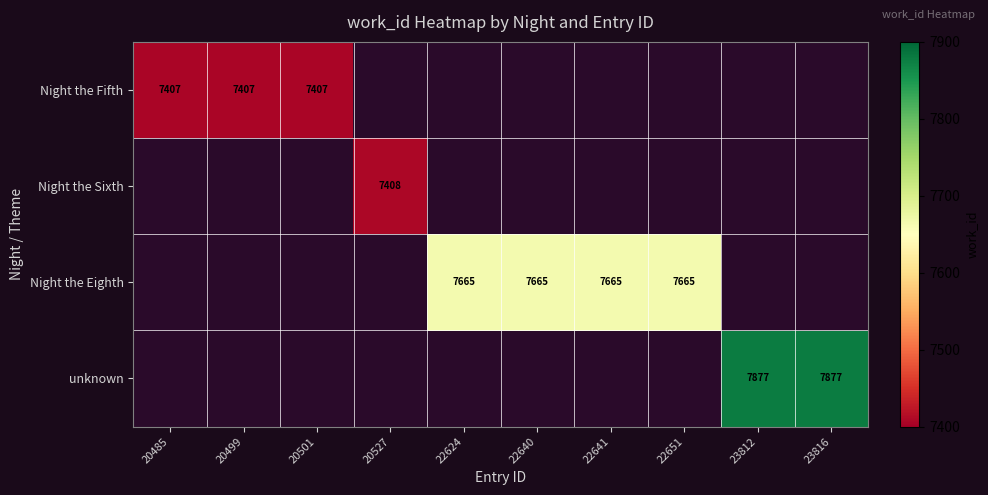

Between 22651 and 23812, which is larger?

23812